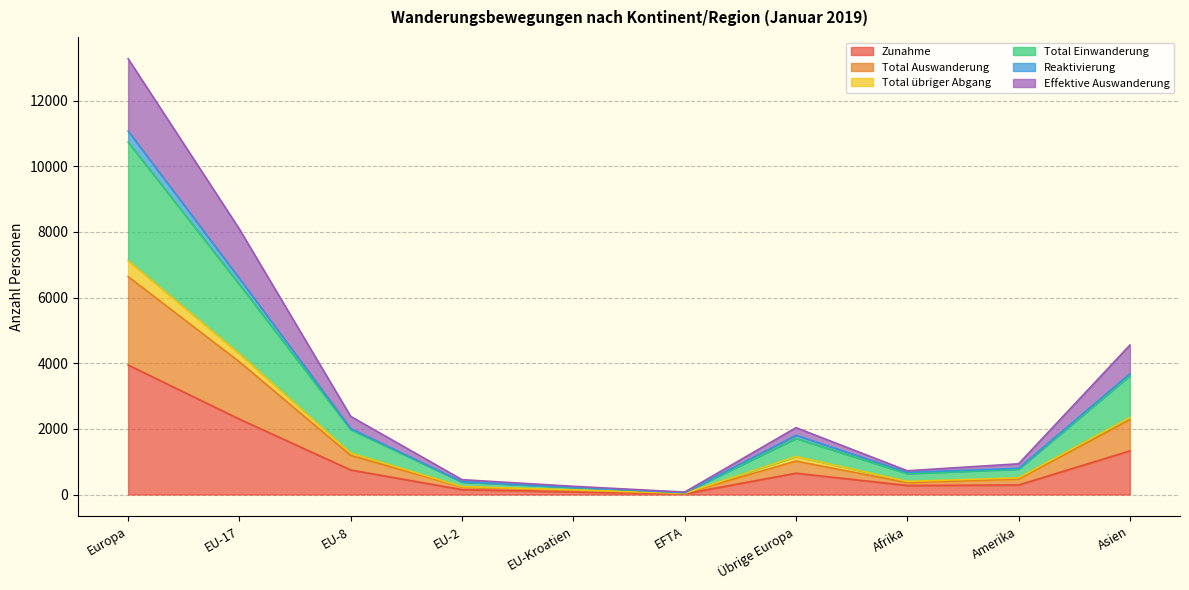

At which label does Effektive Auswanderung reach its peak?

Europa